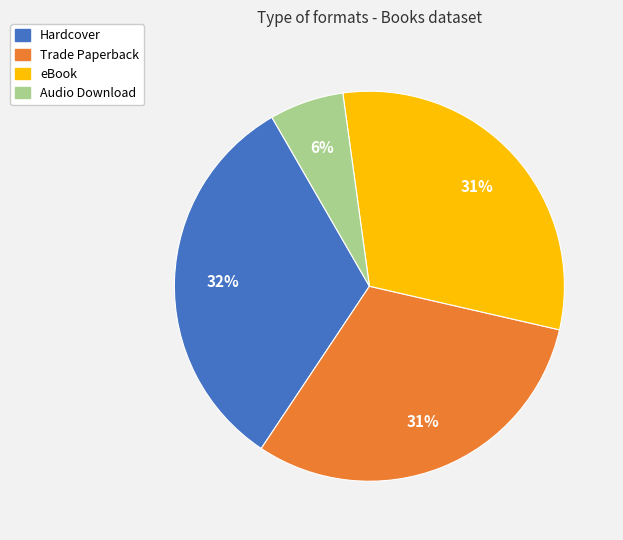

Approximately how many times larger is the value at eBook compared to Trade Paperback?

1.0